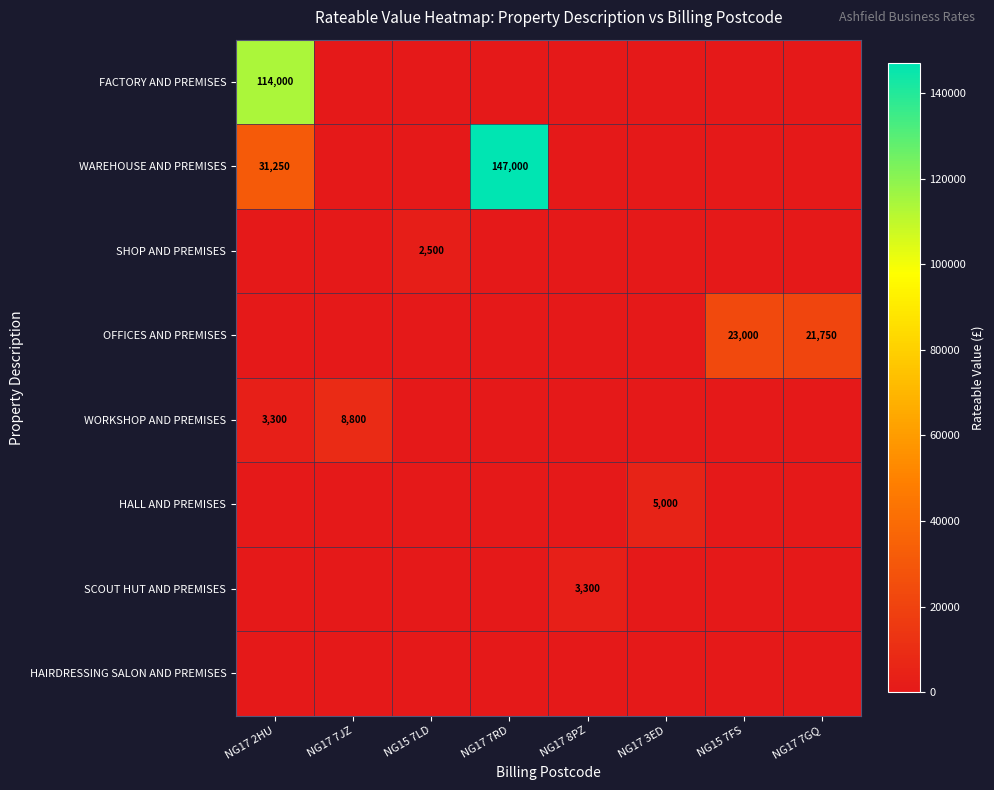

At how many categories does at least one series exceed 9679?

4